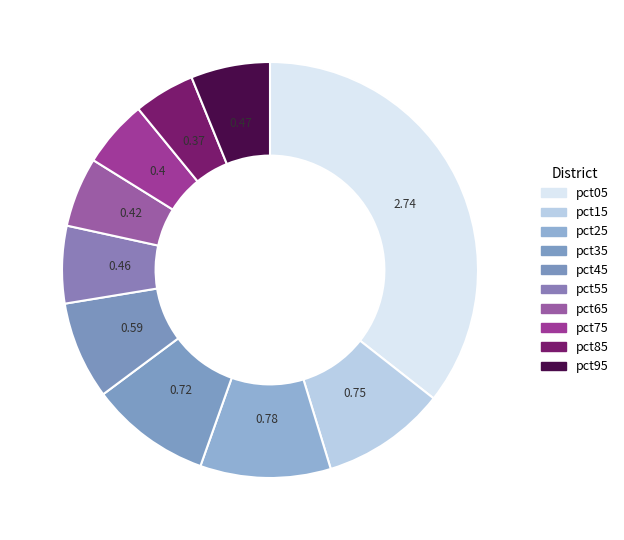

Is it true that pct85 is 5% of the pie?

True